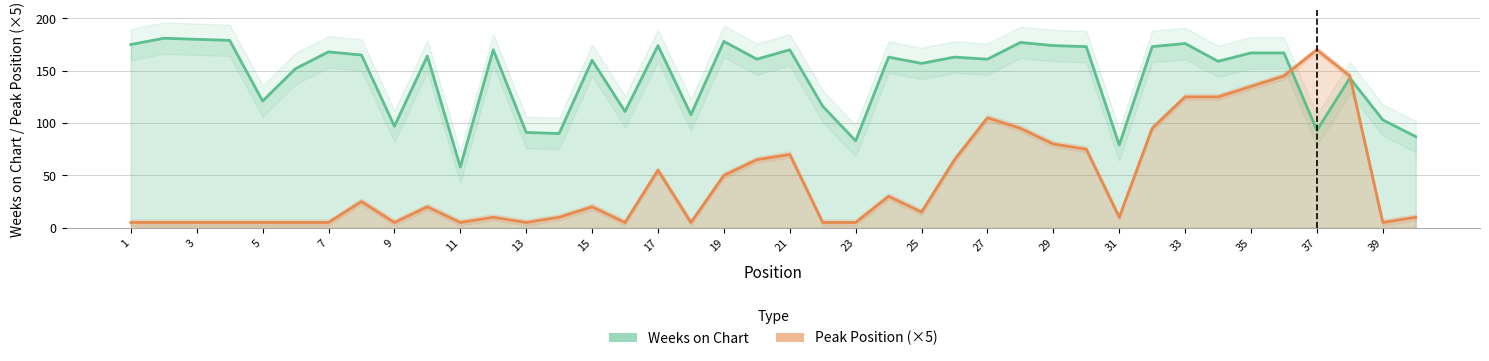

Does the chart display data point markers on the line(s)?

No